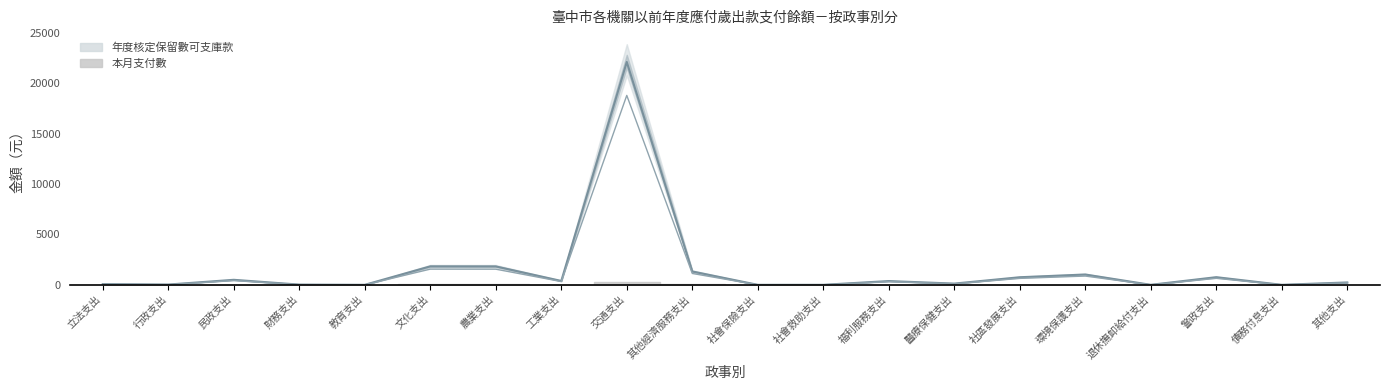

How many positive values are there?

15